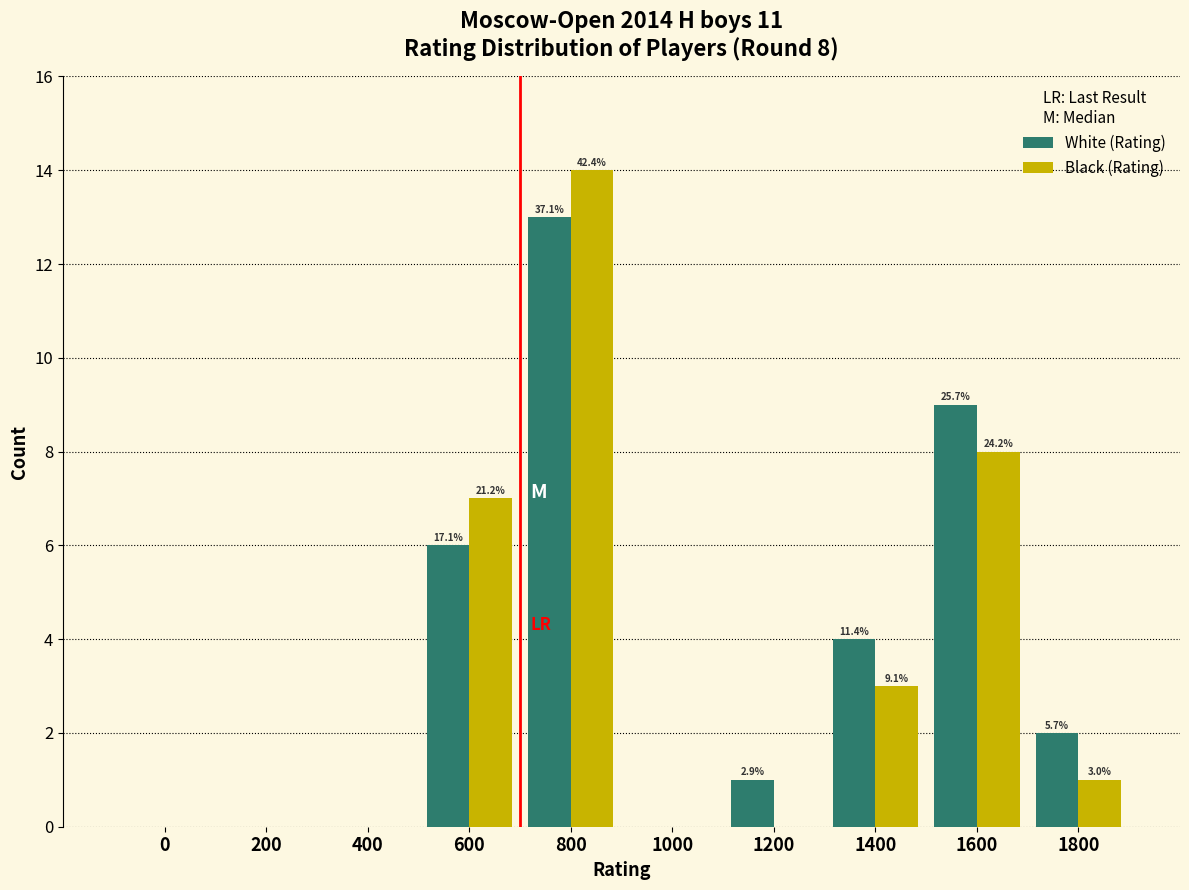

How many groups of bars are there?

10